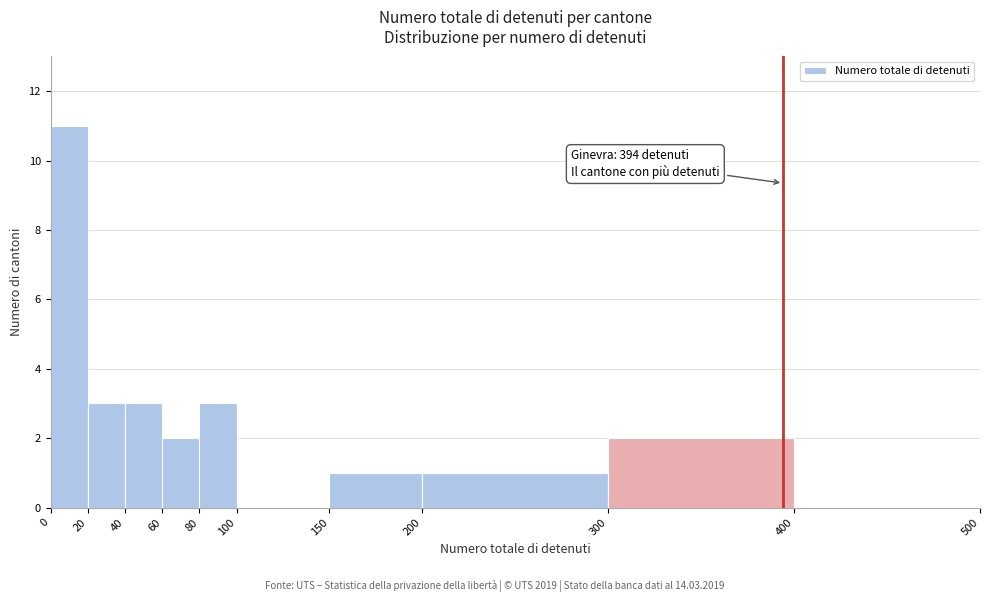

Which range on the x-axis has the tallest bar?

0 to 20